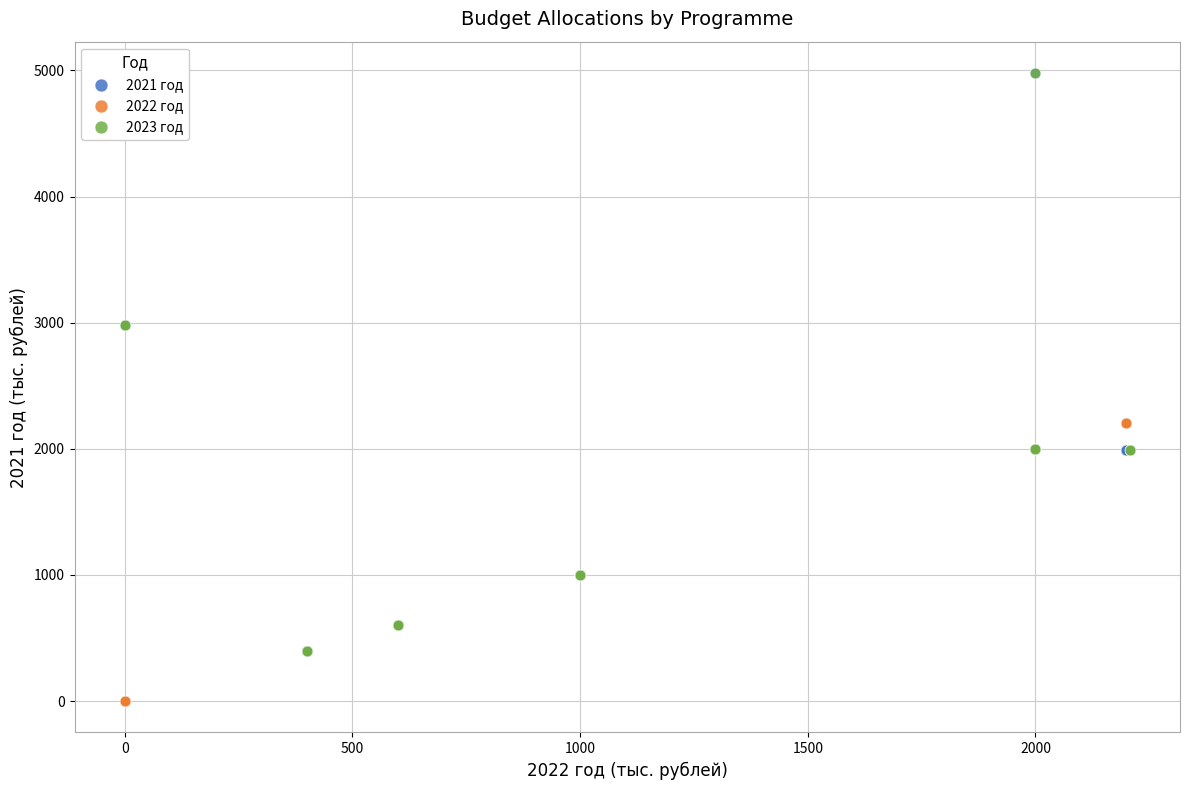

Which series contains the lowest Y value?

2022 год